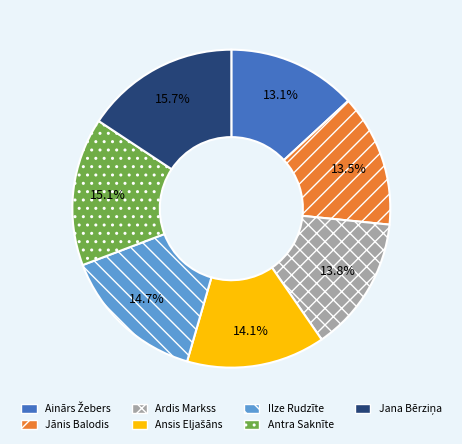

To the nearest percent, what portion does Ardis Markss represent?

14%